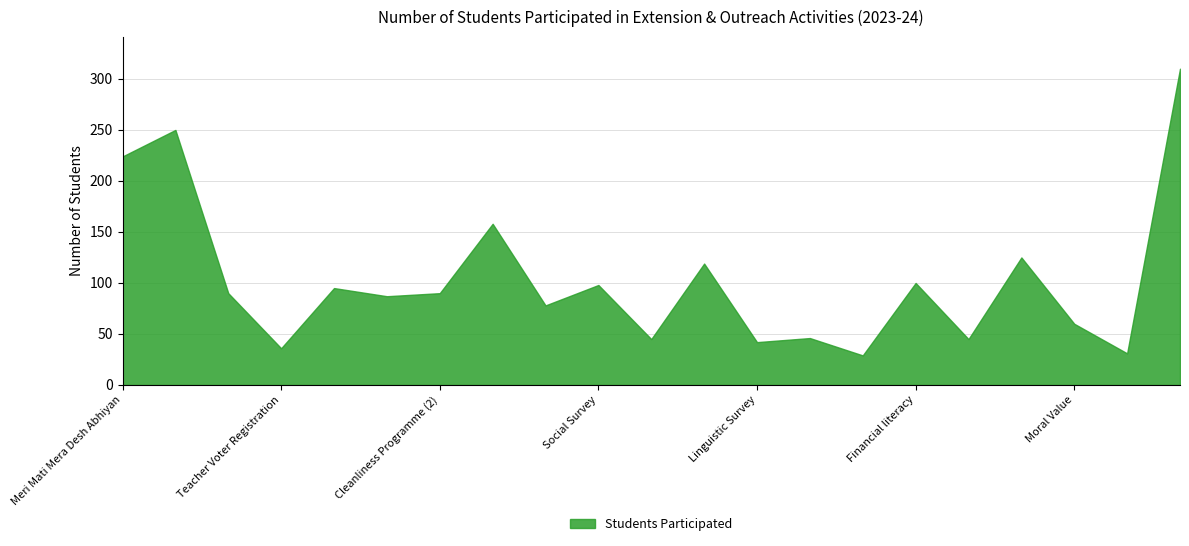

List the labels in order of value, smallest first.

E-Commerce Survey Report, Voter Awareness Program, Teacher Voter Registration, Linguistic Survey, Computer Literacy, Blood ChkUp, Linguistic Survey Hindi, Moral Value, Environmental Awareness, Tree Plantation, Cleanliness Programme, Cleanliness Programme (2), Vigilance Awareness Week, Social Survey, Financial literacy, Soil analysis and Water, River Conservation, Constitution Day, Meri Mati Mera Desh Abhiyan, Har Ghar Tiranga, Voter Registration